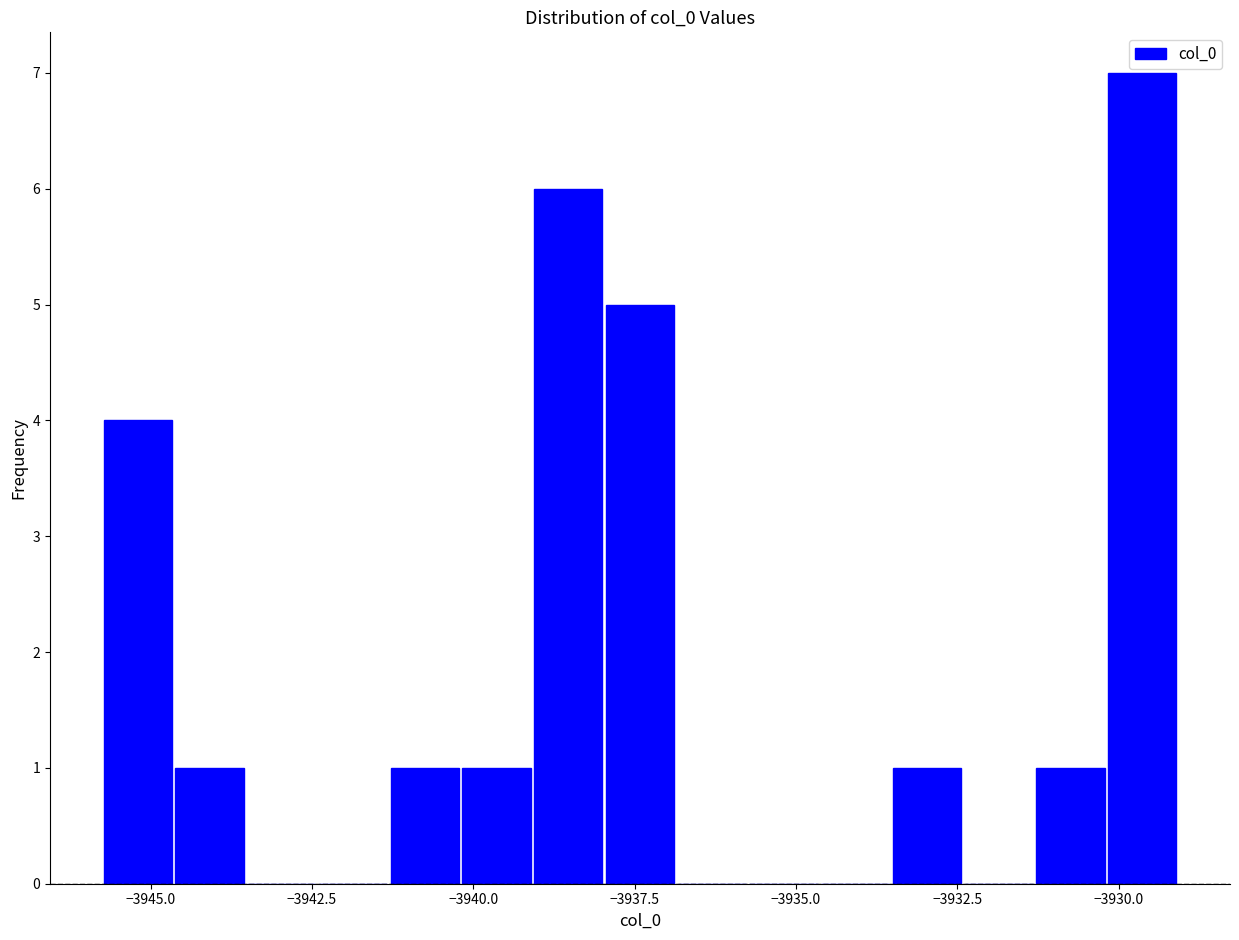

Read against the x-axis, roughly where is the centre of the tallest bar?

-3929.5